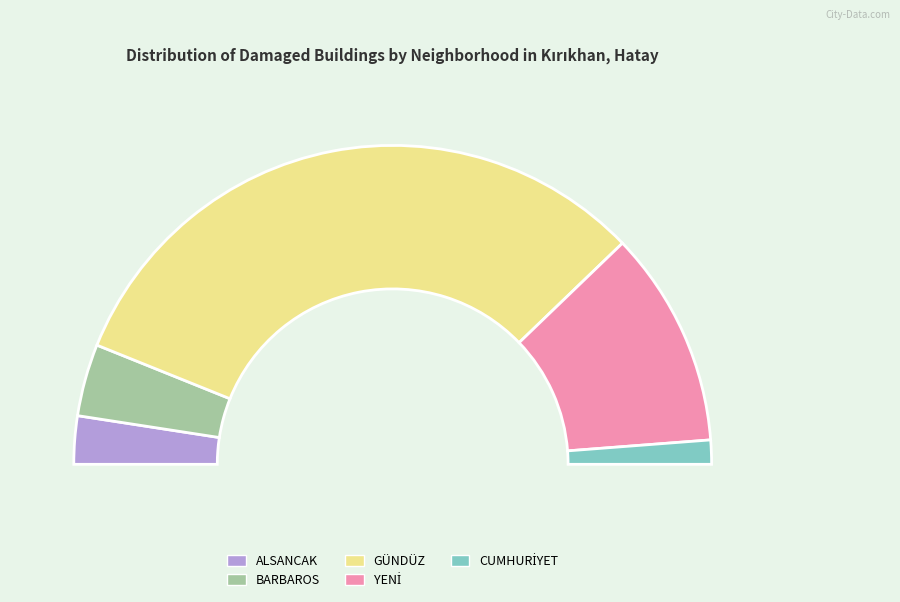

What is the change in value from GÜNDÜZ to YENİ?

-17